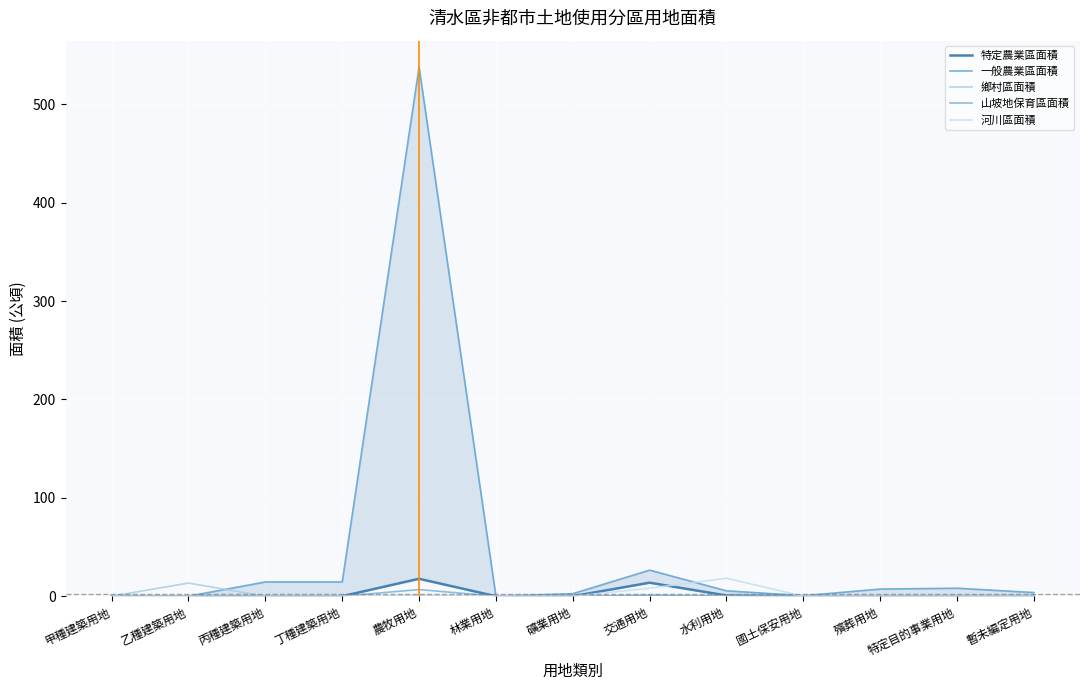

What is the difference between the highest and lowest values at 甲種建築用地?

0.1